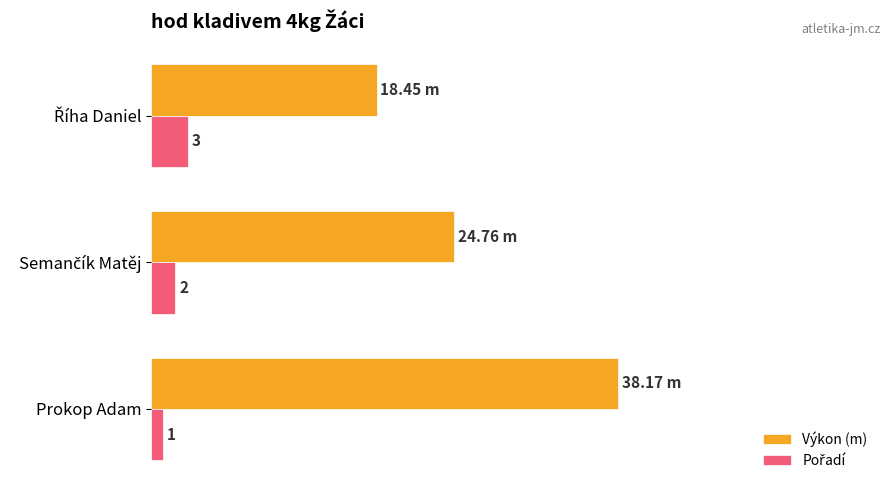

Which label corresponds to the smallest value in the chart?

Prokop Adam